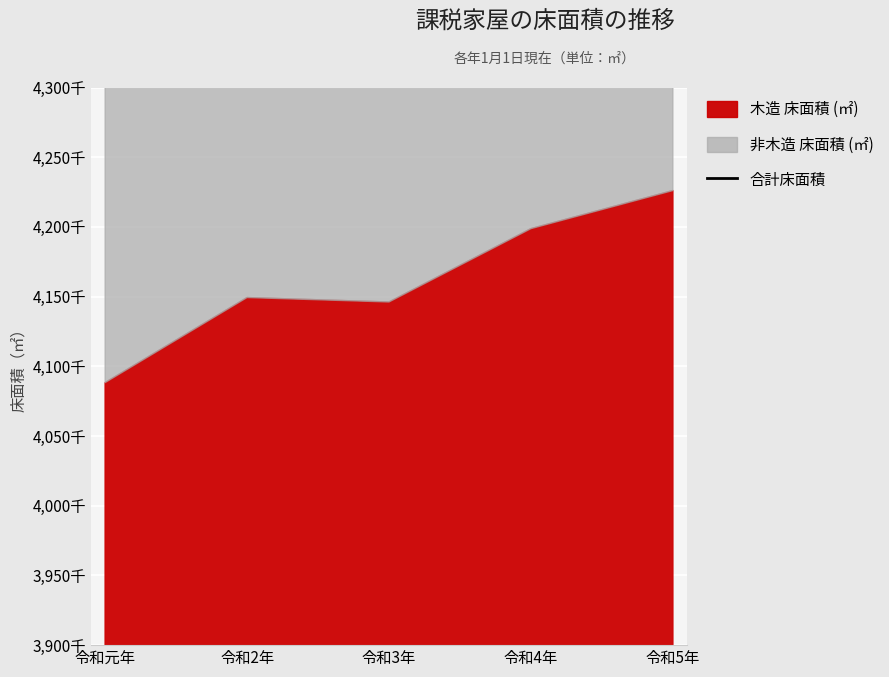

Does the chart display data point markers on the line(s)?

No